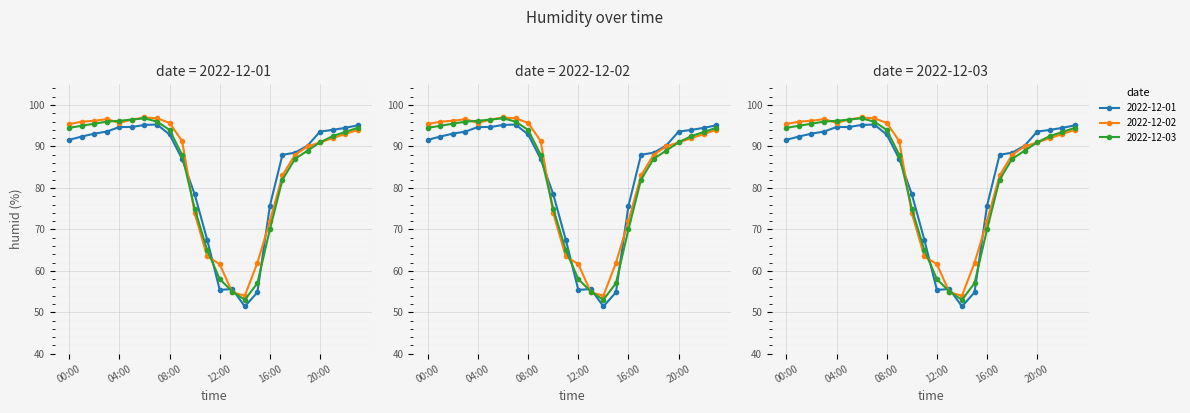

What is the value of the 2022-12-01 point at the 23rd from the left?

94.5